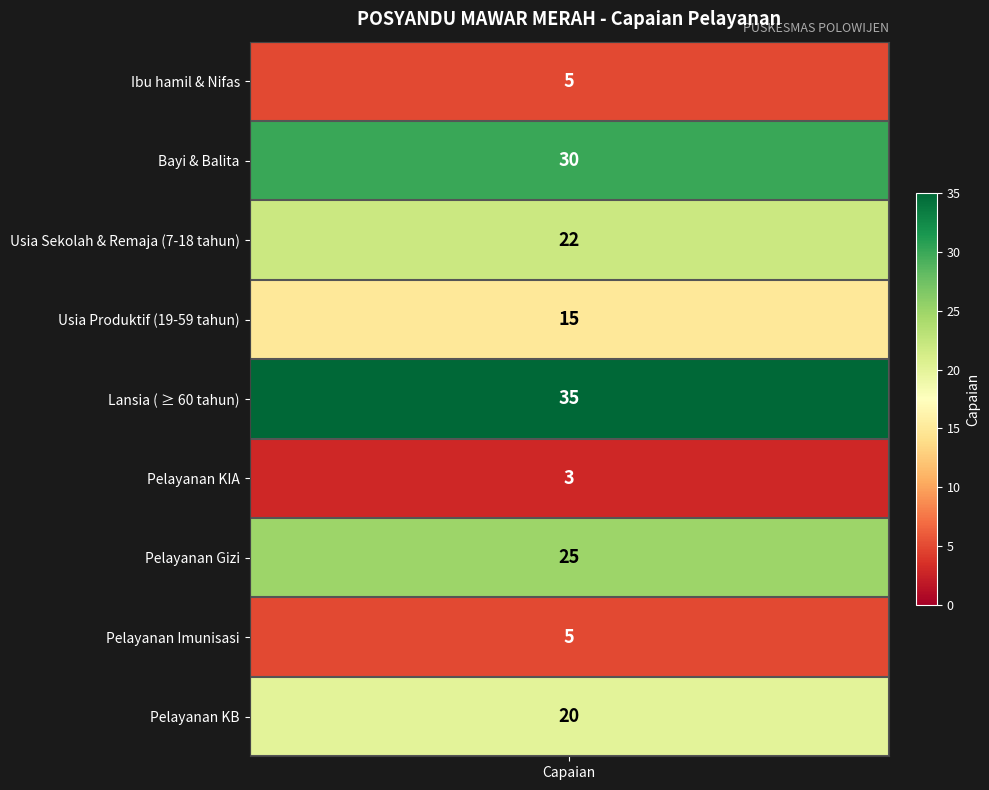

At which label does the data first exceed 20?

Bayi & Balita